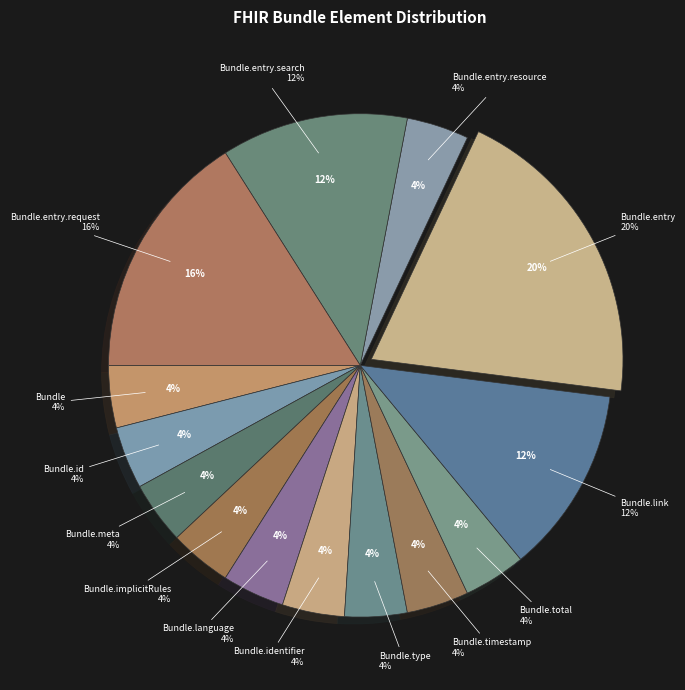

Is there any slice that represents more than half of the pie?

No